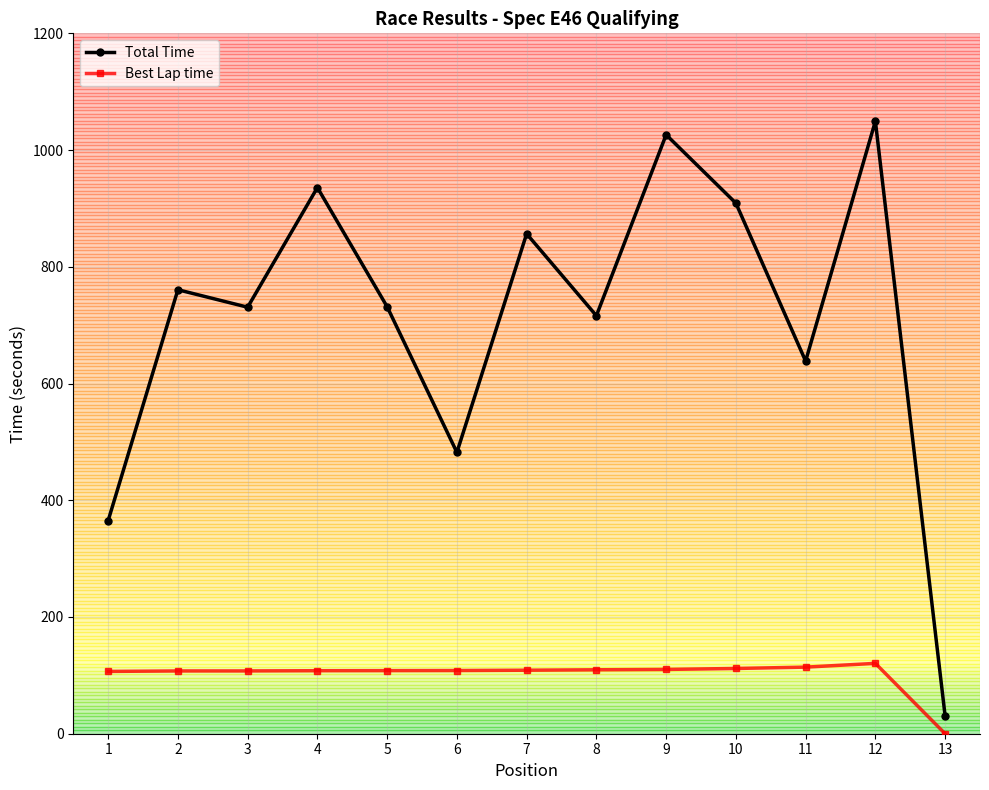

At which label does Total Time first exceed 731?

2